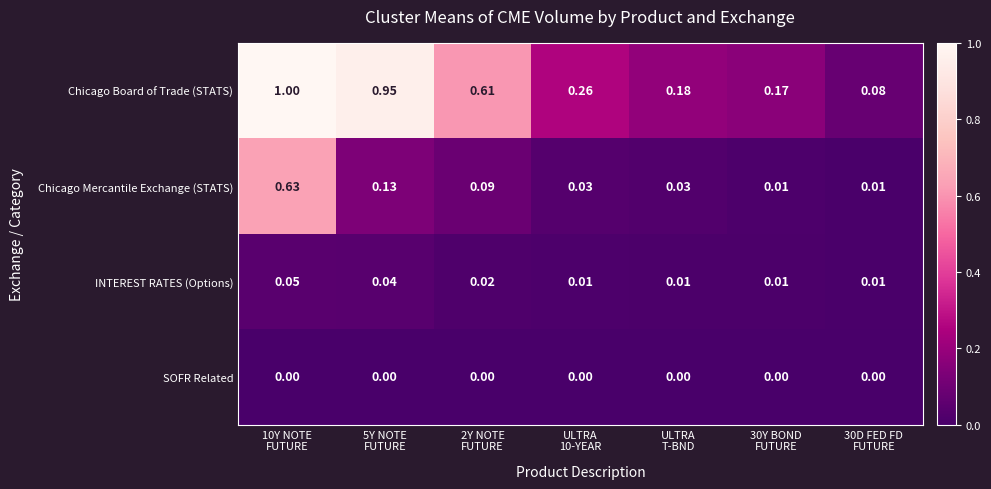

Which series has the largest total across all categories?

Chicago Board of Trade (STATS)